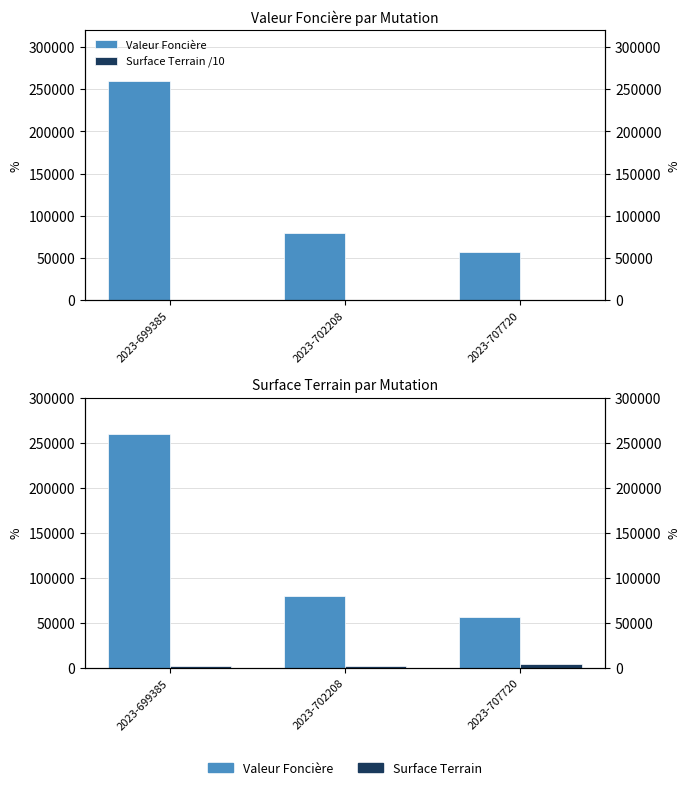

What is the sum of all Valeur Foncière values?

397000.0